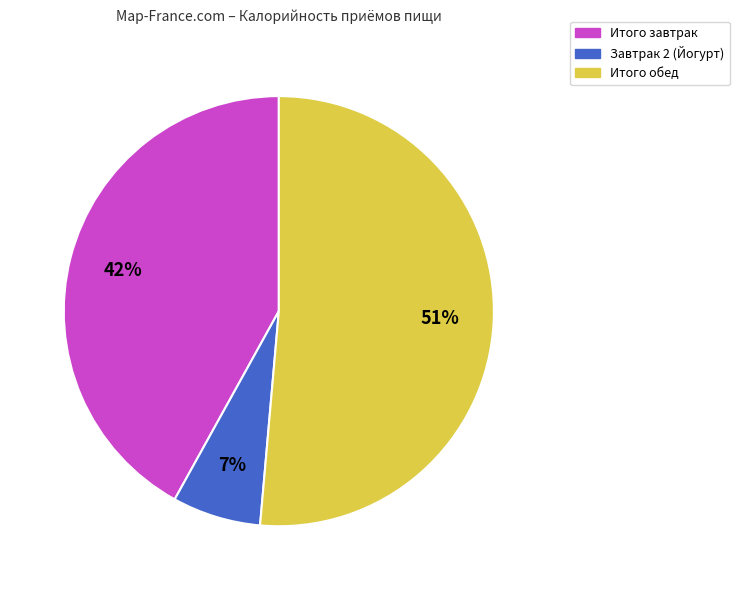

To the nearest percent, what is the combined percentage of Итого завтрак and Итого обед?

93%